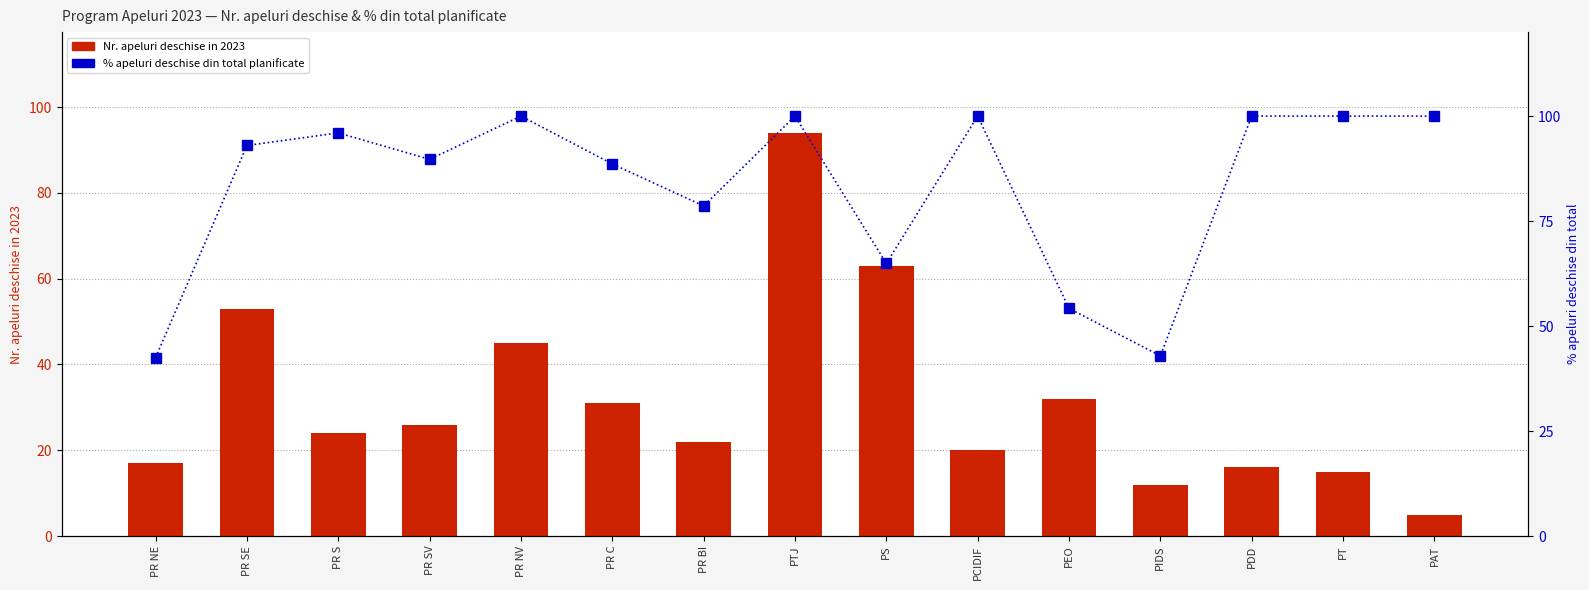

At which category is the sum across all series the highest?

PTJ